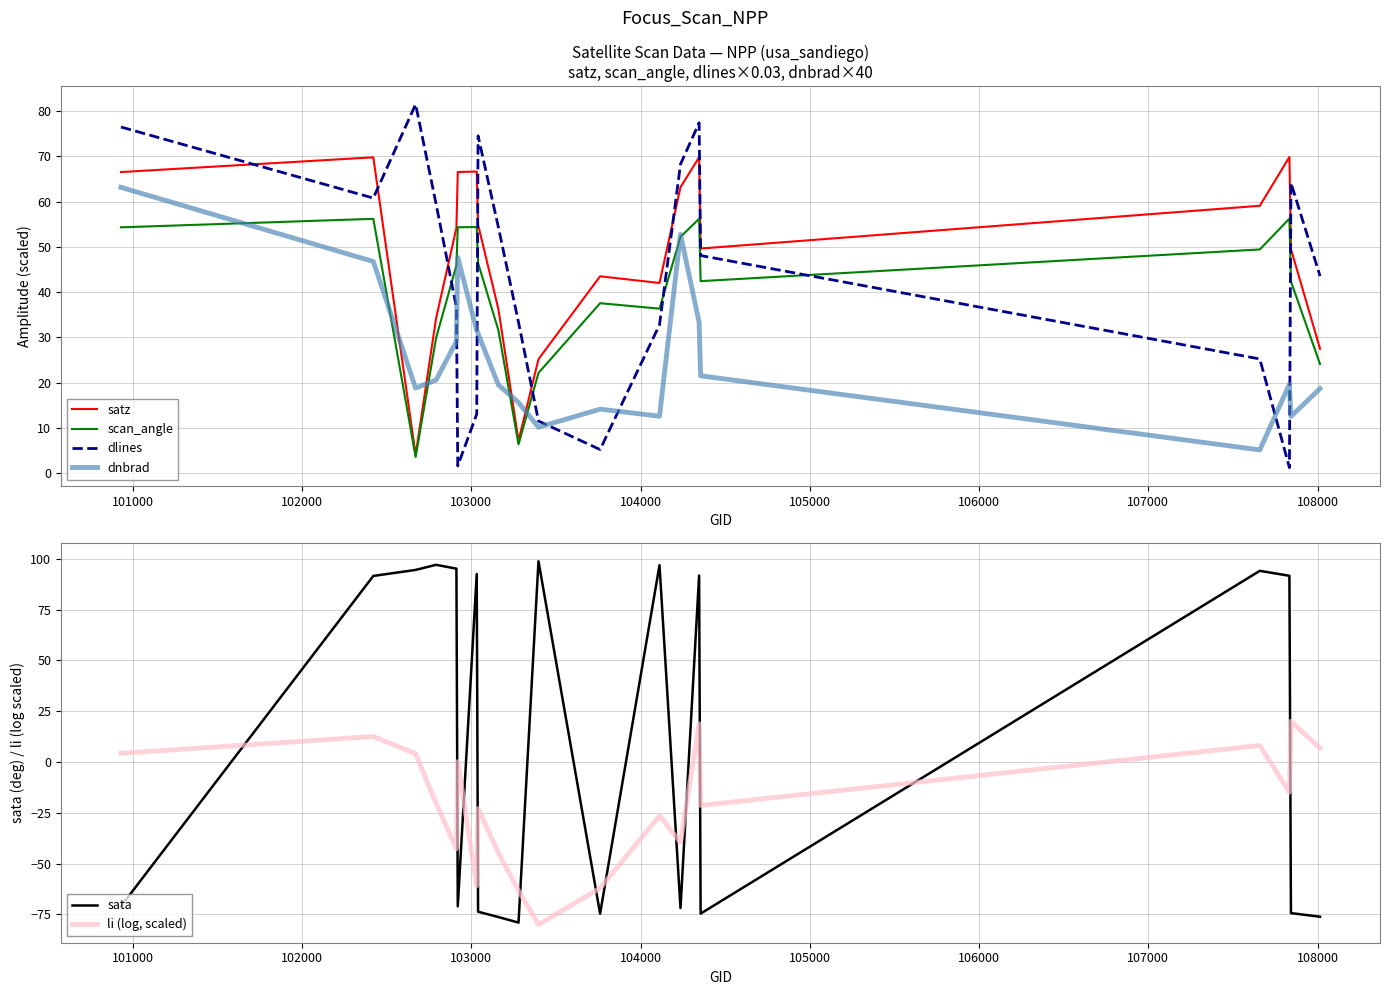

What are all the series names shown in the legend?

satz, scan_angle, dlines, dnbrad, sata, li (log, scaled)